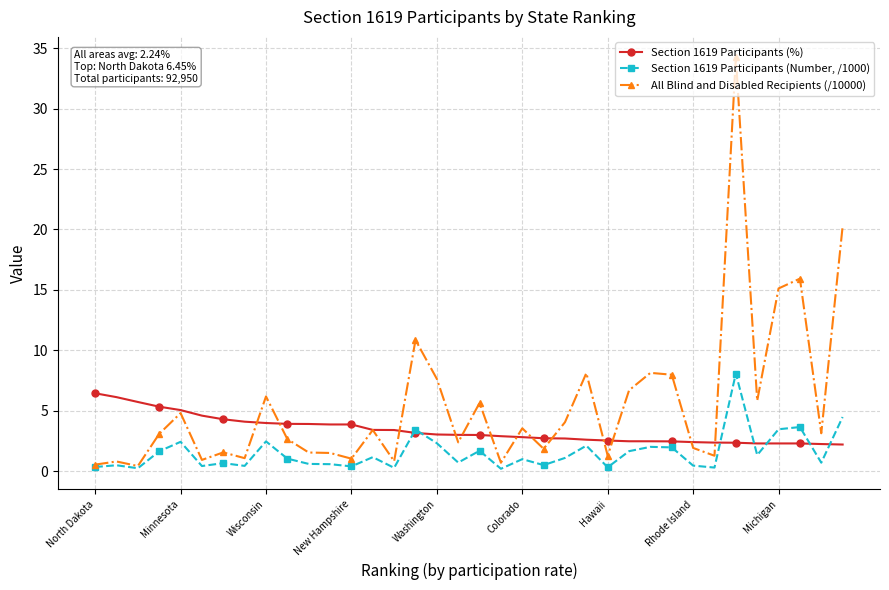

What is the value of the Section 1619 Participants (Number, /1000) point at the 14th from the left?

1.2